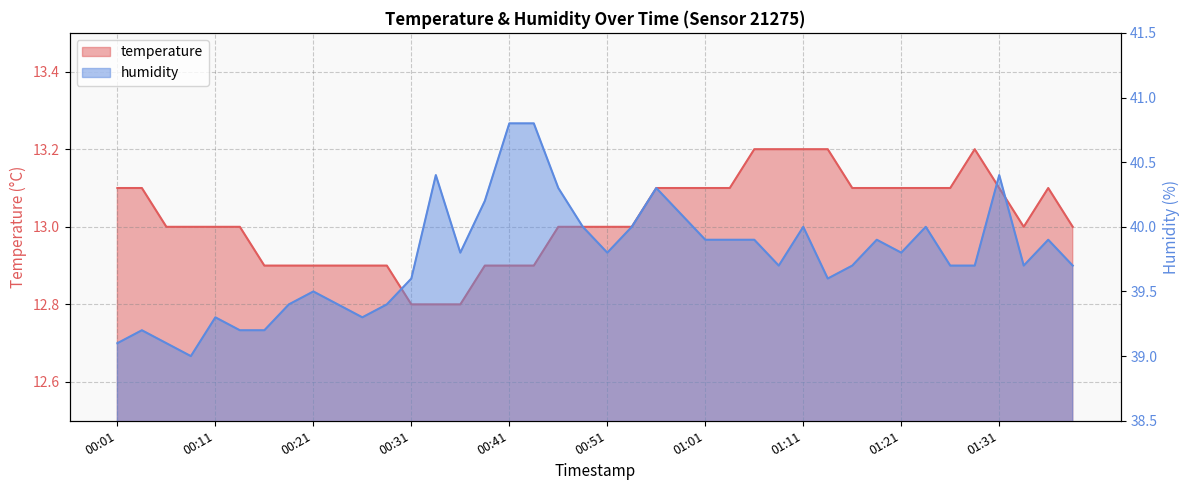

At which category does humidity reach its first local valley?

00:09